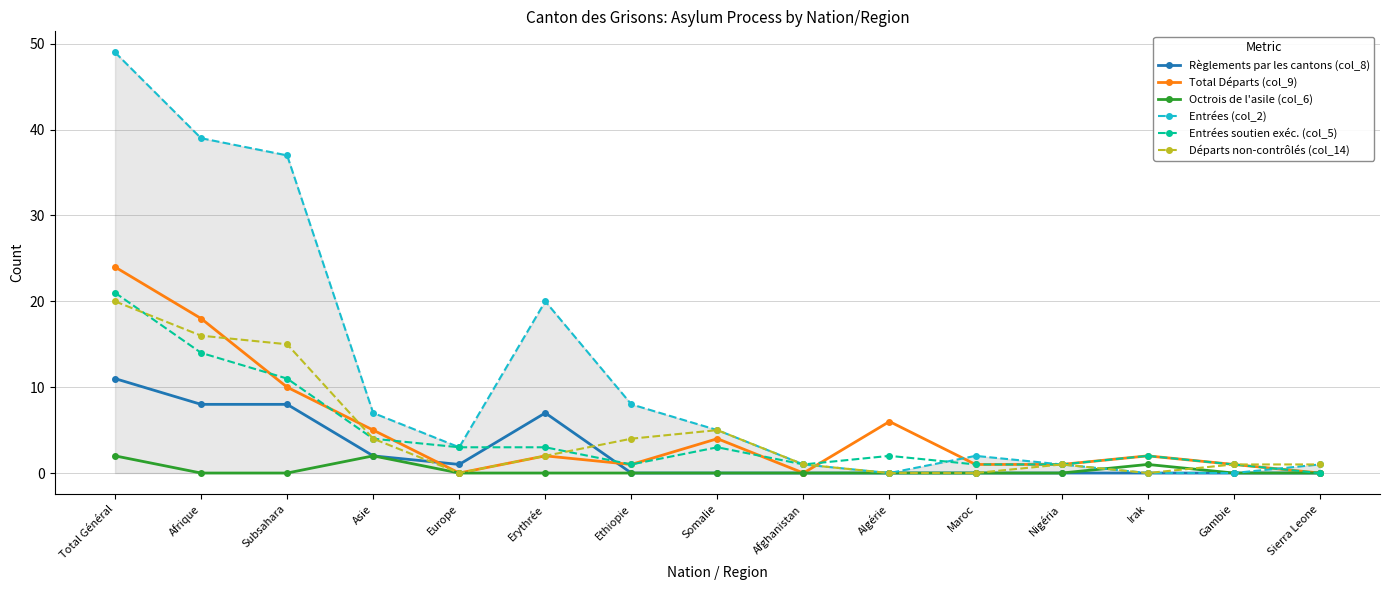

Which series has the widest spread of values?

Entrées (col_2)